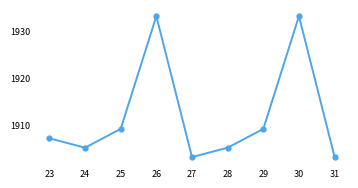

Is it true that the value at 29 is 1909?

True